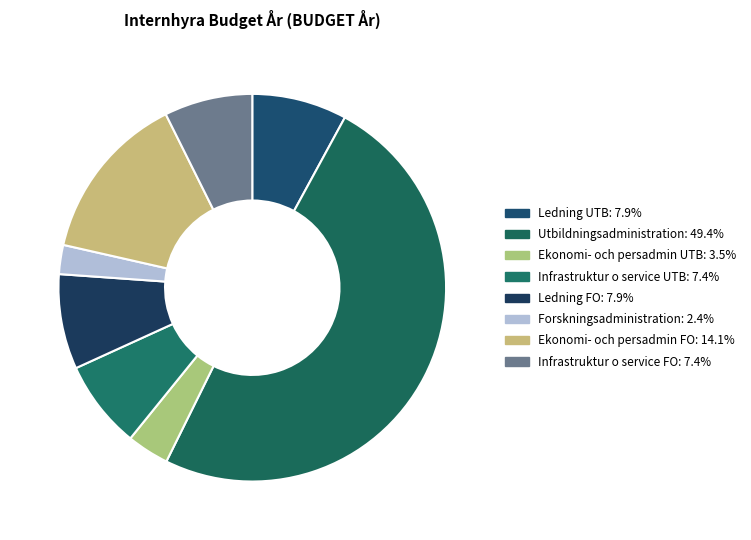

To the nearest percent, what is the combined percentage of Ekonomi- och persadmin FO and Forskningsadministration?

17%